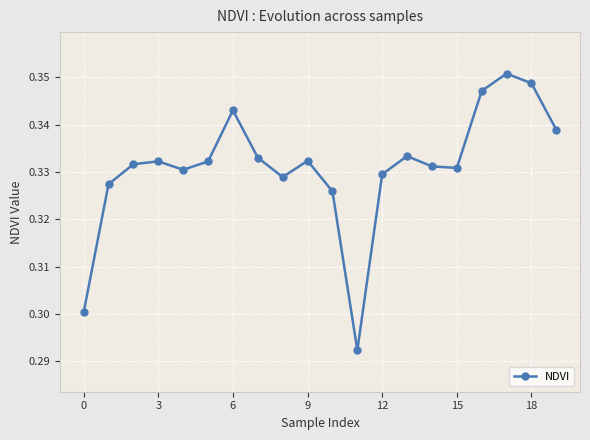

How many values are between 0 and 1?

20